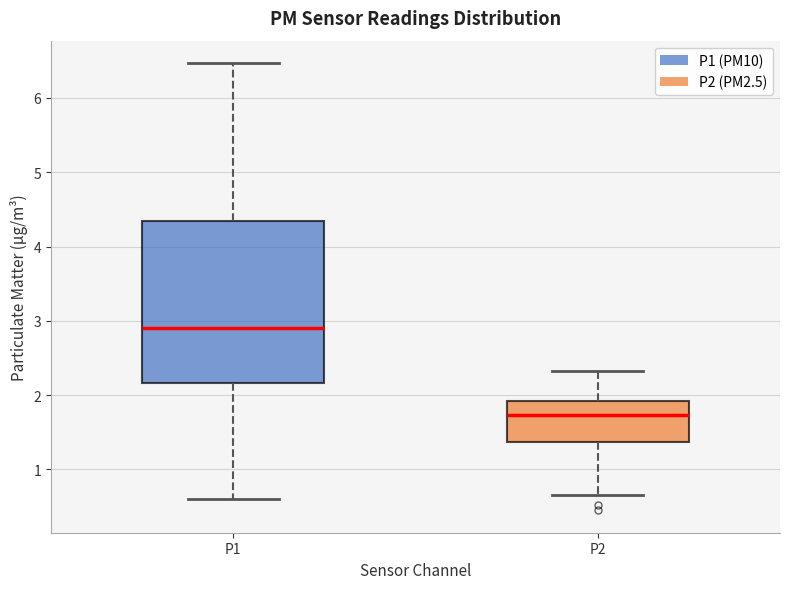

Which box's median line is the highest?

P1